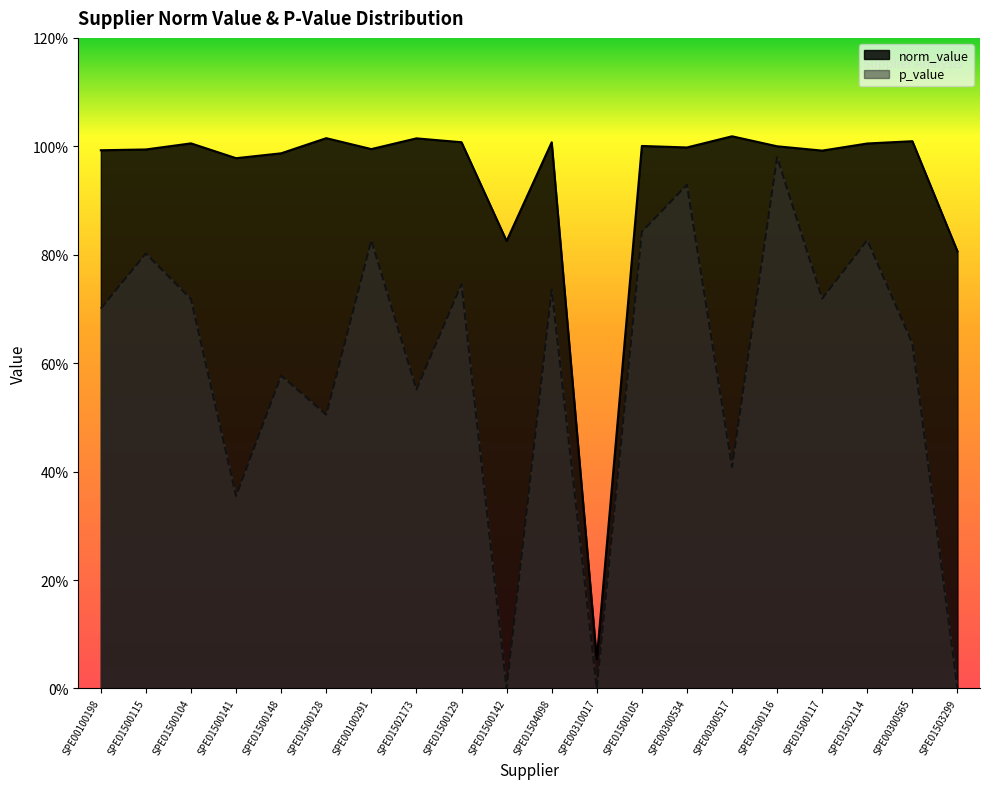

The value of p_value at SPE00100291 is 0.8. True or false?

True